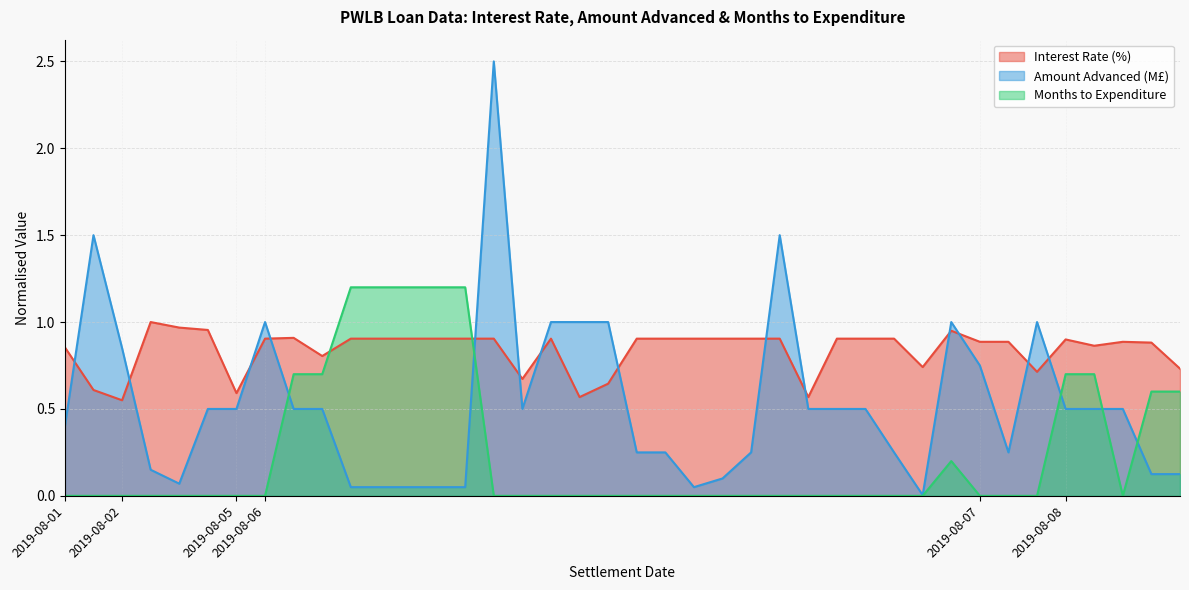

How many categories are shown in the chart?

40